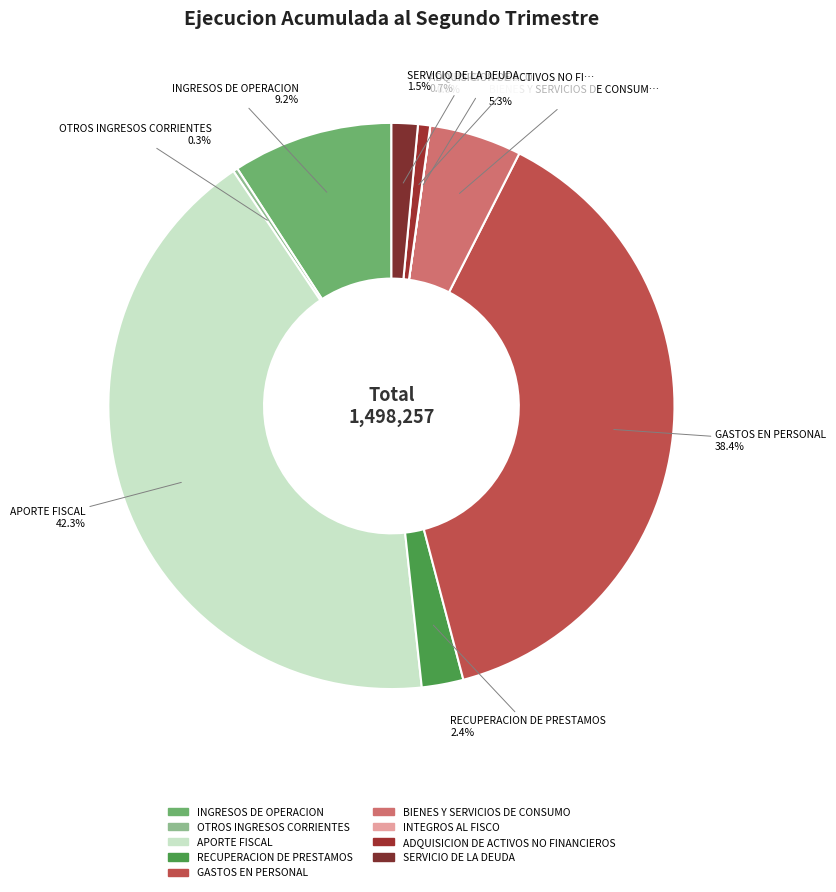

To the nearest percent, what is the difference between the largest and smallest slice percentages?

42%